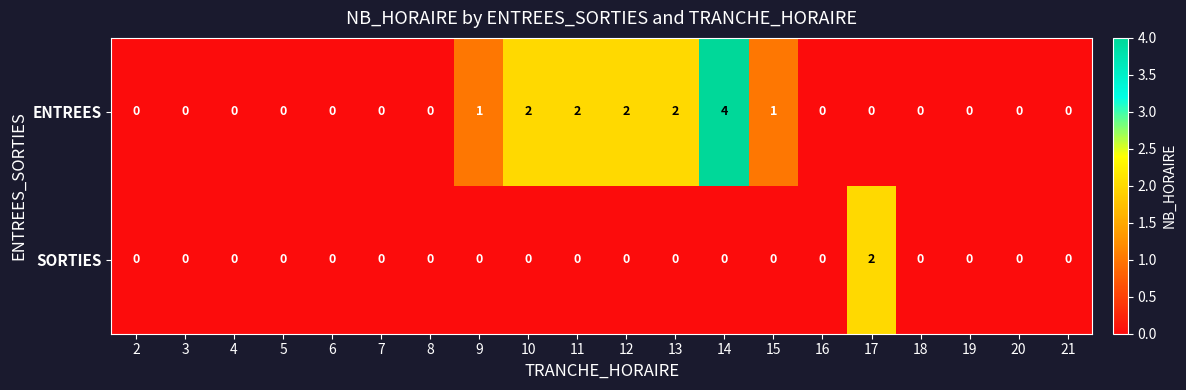

Count the number of categories in the chart.

20